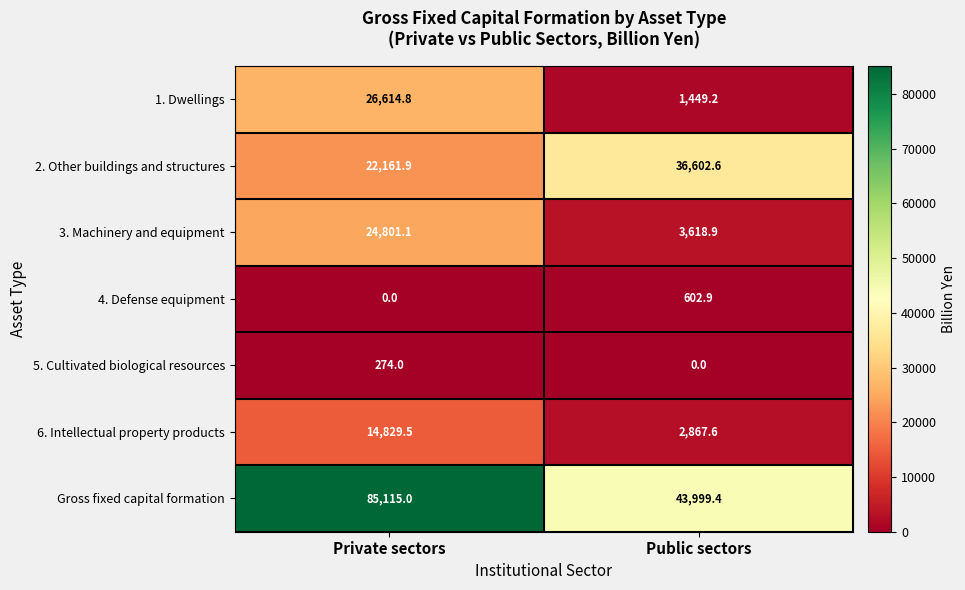

How many values in the Gross fixed capital formation series are below 85115?

1